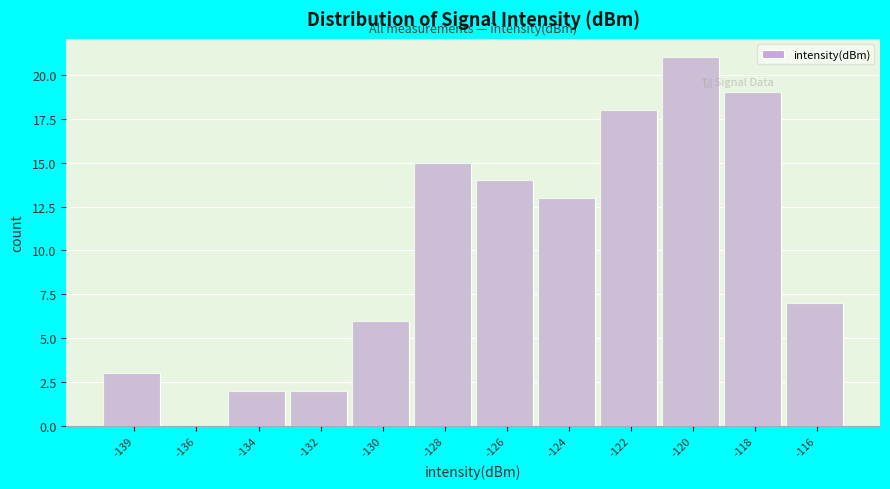

Reading left to right, what are all the values shown in this chart?

-139=3	-136=0	-134=2	-132=2	-130=6	-128=15	-126=14	-124=13	-122=18	-120=21	-118=19	-116=7